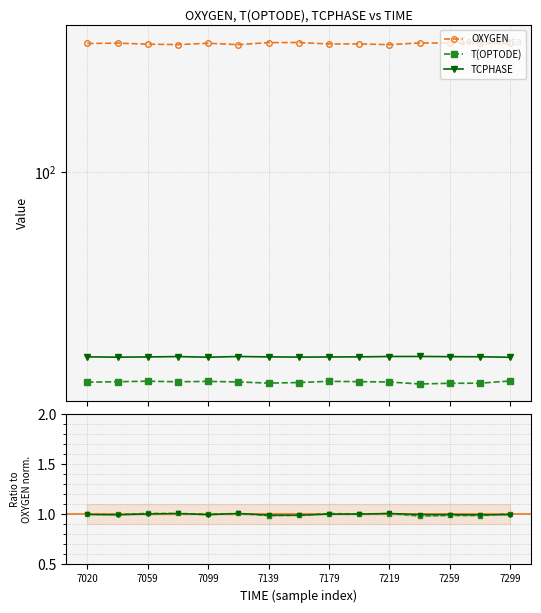

Which series changed the most between 7259 and 7299?

OXYGEN